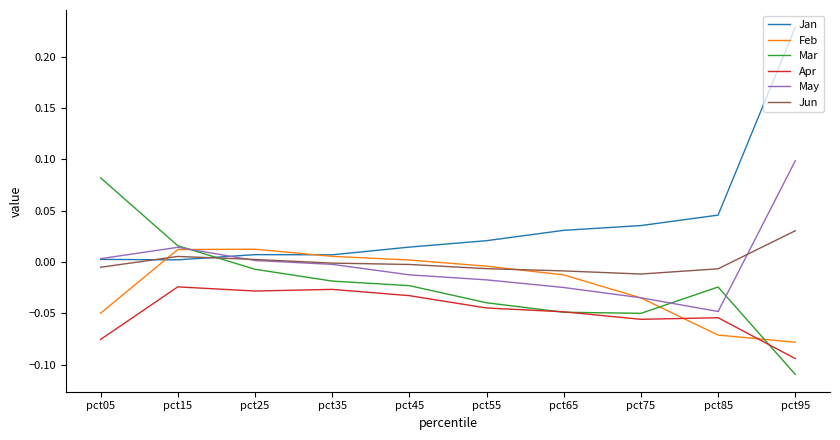

What are all the series names shown in the legend?

Jan, Feb, Mar, Apr, May, Jun